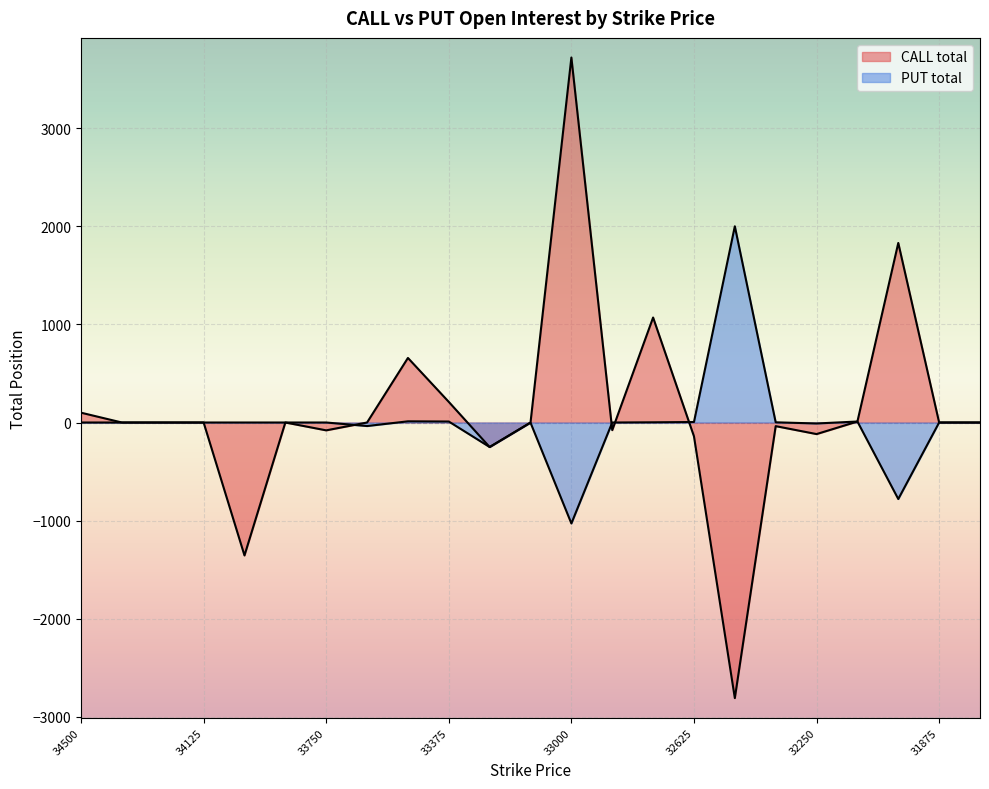

How many categories are shown in the chart?

23